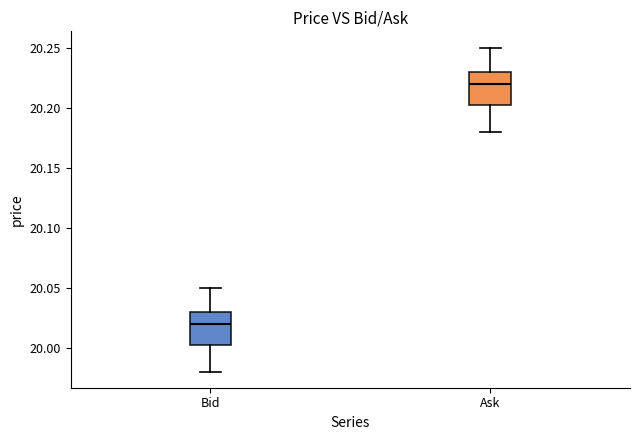

Reading left to right, transcribe this box plot: for each box, give where its median line is, the range the box spans, and where its two whiskers end, as read against the y-axis. The values are not printed on the chart, so give them approximately, as read against the axis.

Bid: median 20.020, box 20.005 to 20.030, whiskers 19.980 to 20.050
Ask: median 20.220, box 20.205 to 20.230, whiskers 20.180 to 20.250